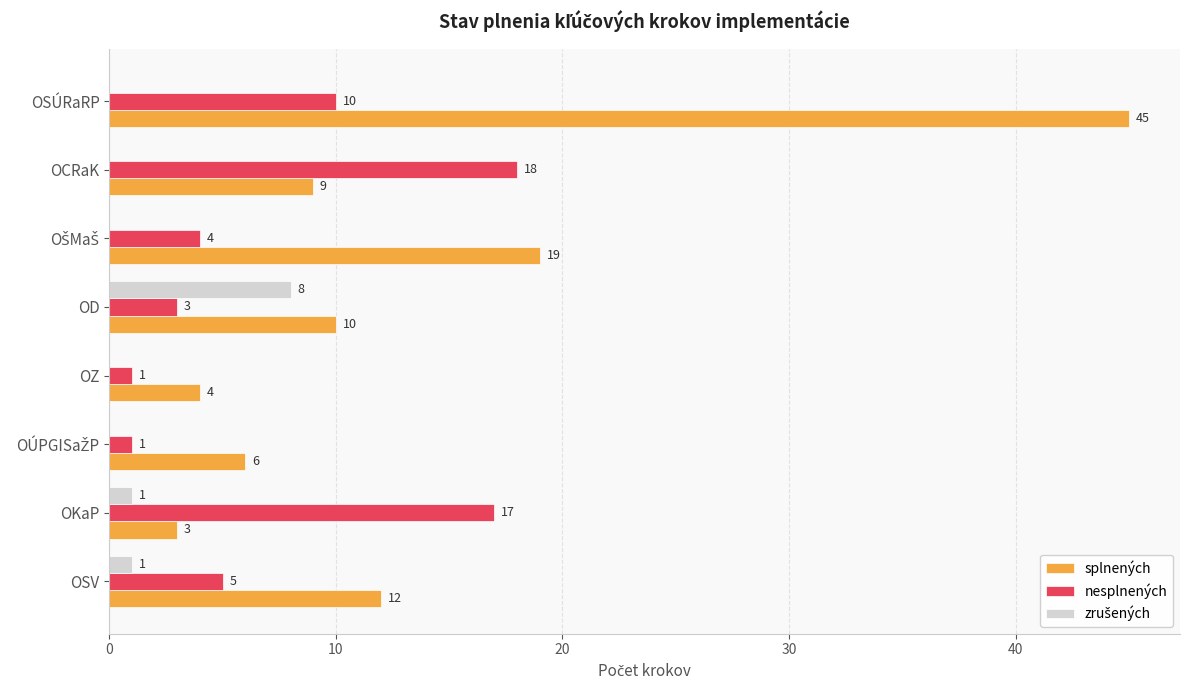

True or false: nesplnených has a value of 18 at OCRaK.

True